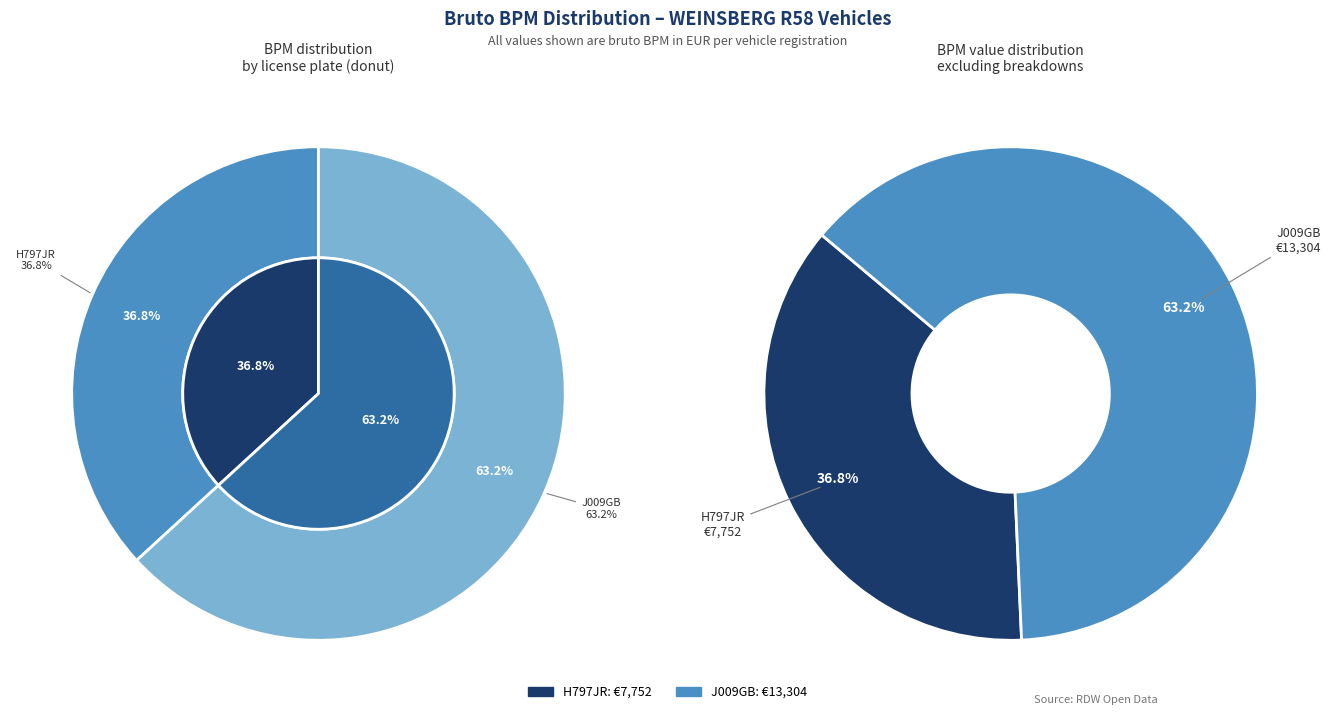

What is the smallest slice in the pie chart?

H797JR